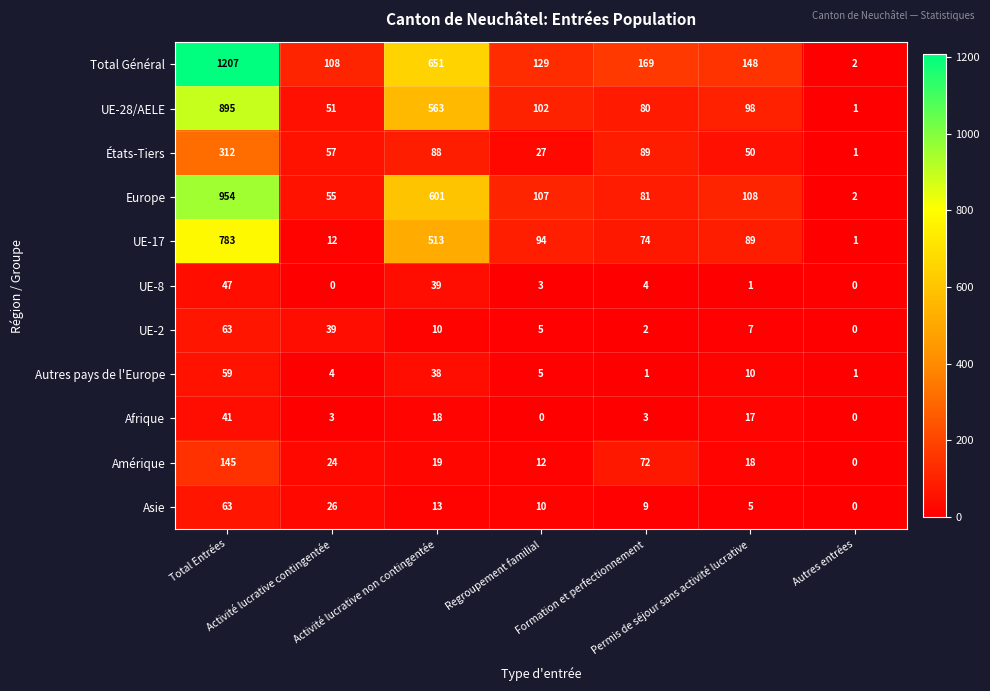

Count the number of categories in the chart.

7